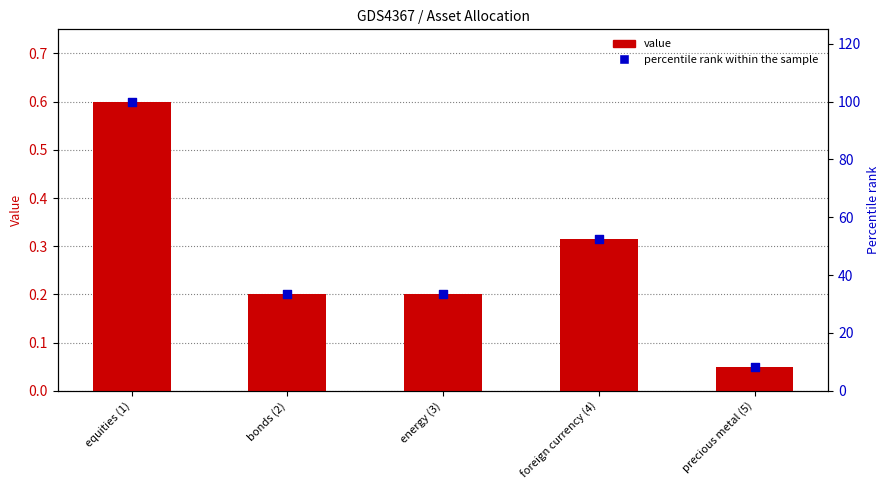

At which category is the sum across all series the highest?

equities (1)